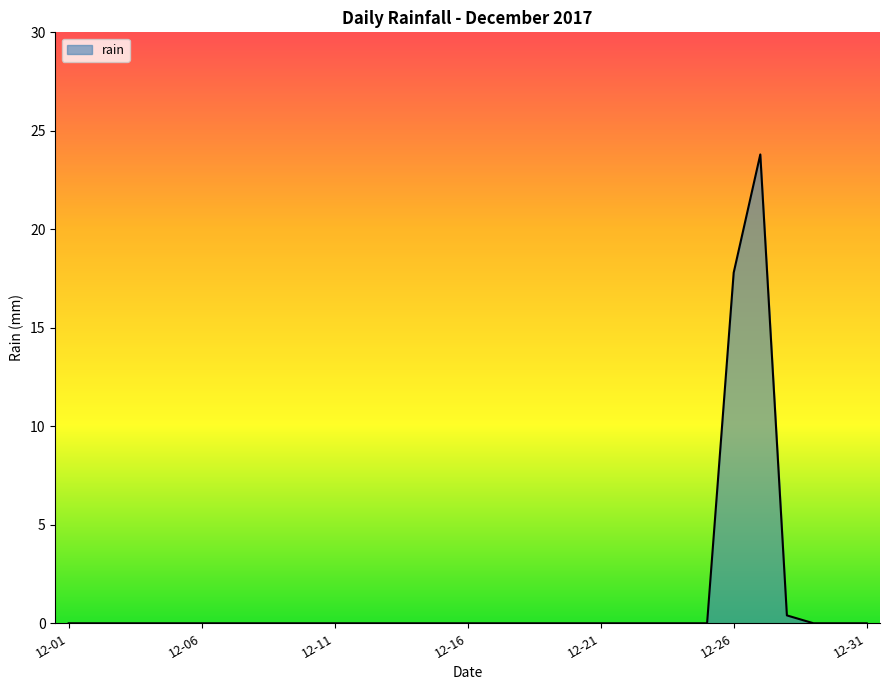

What is the maximum value shown in the chart?

23.8